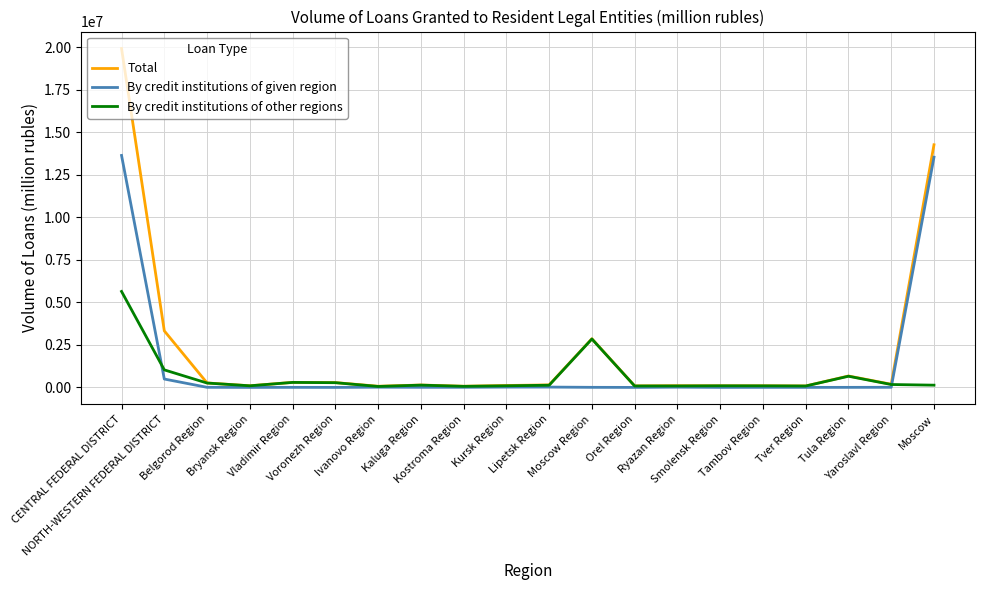

What is the average value of the By credit institutions of other regions series?

615605